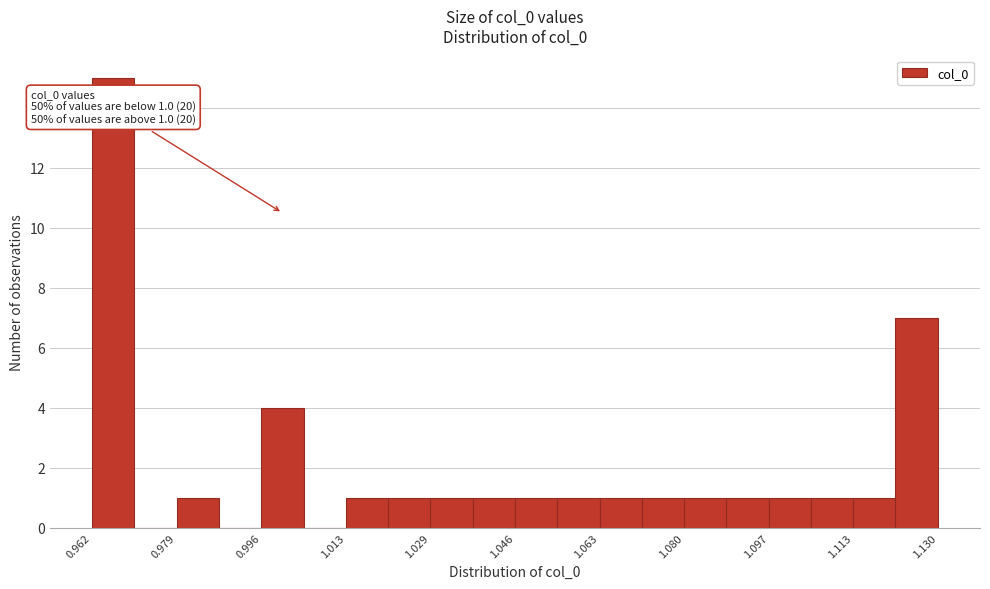

Which range on the x-axis has the tallest bar?

0.962 to 0.970